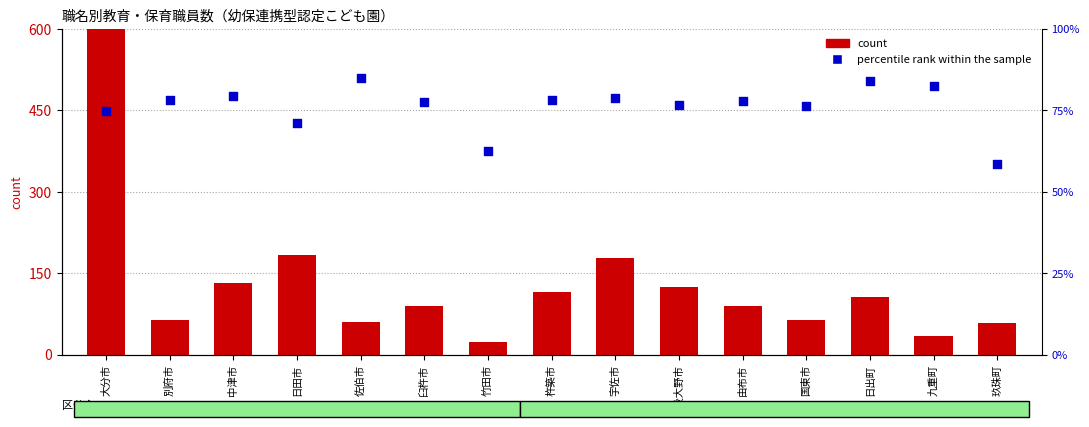

Which series has the largest Y range (max minus min)?

count